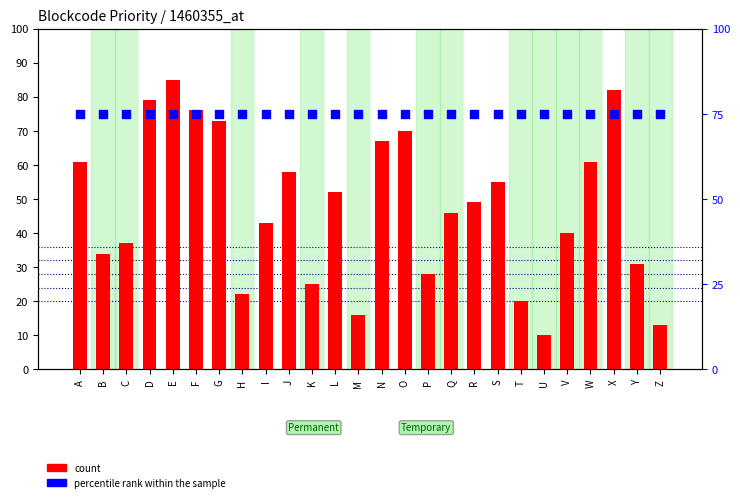

What is the total value across all series at U?

85